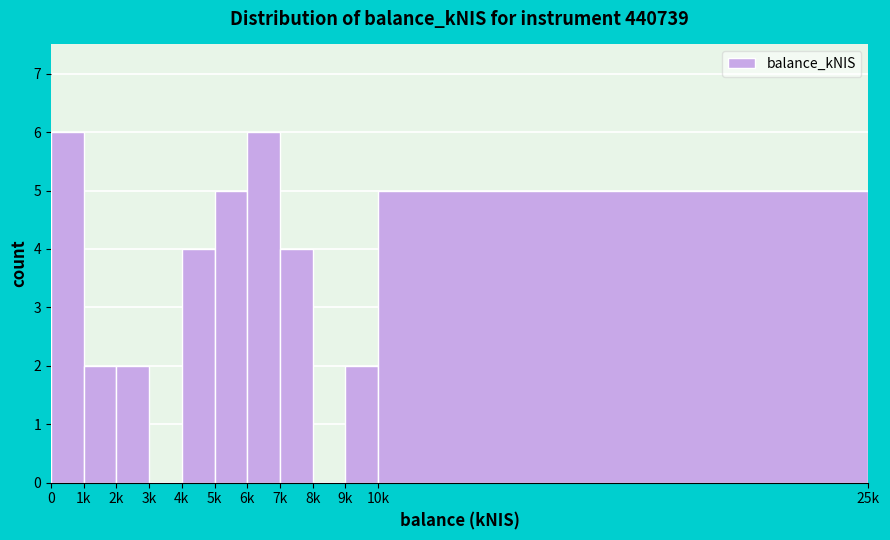

Reading left to right, extract all data points from this chart.

0=6	1k=2	2k=2	3k=0	4k=4	5k=5	6k=6	7k=4	8k=0	9k=2	10k=5